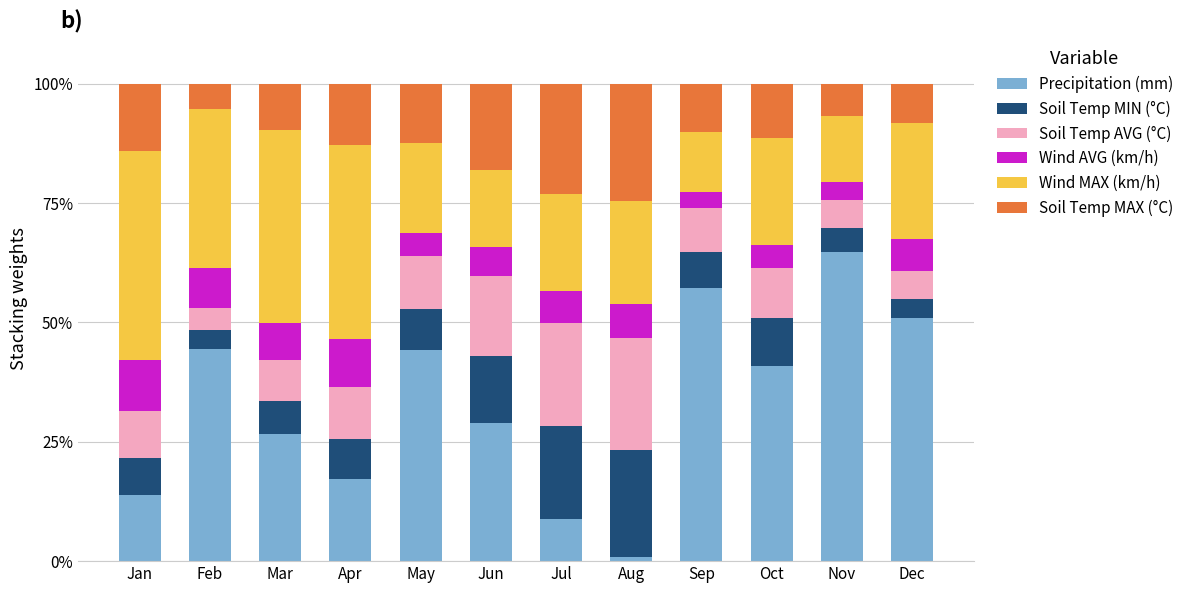

How many series are shown in this chart?

6